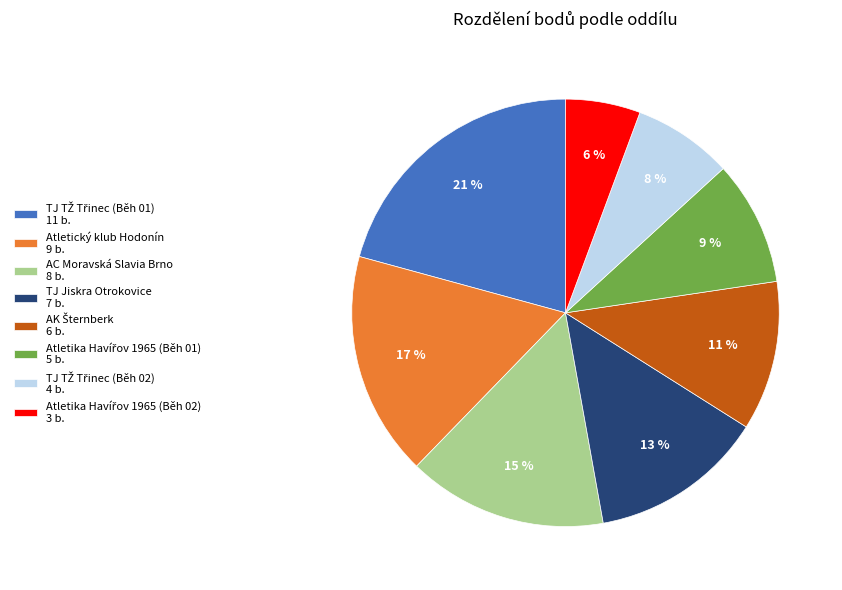

What percentage is the TJ Jiskra Otrokovice slice, to the nearest percent?

13%